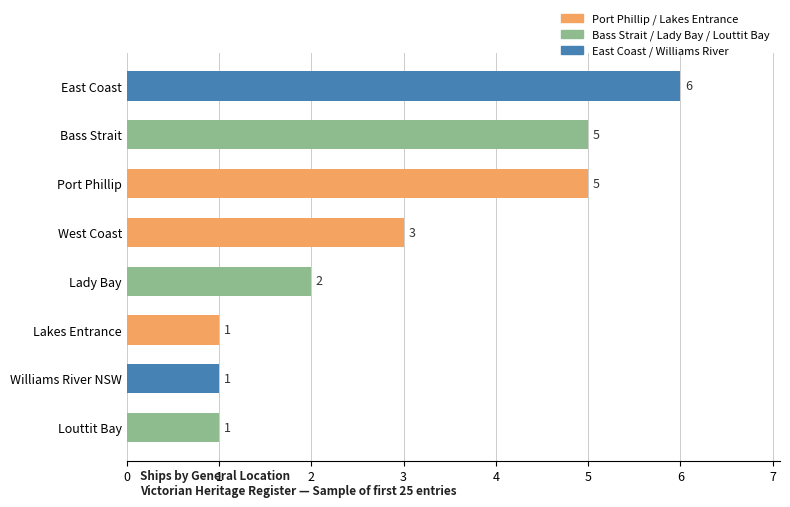

What is the difference between the maximum and minimum values?

5